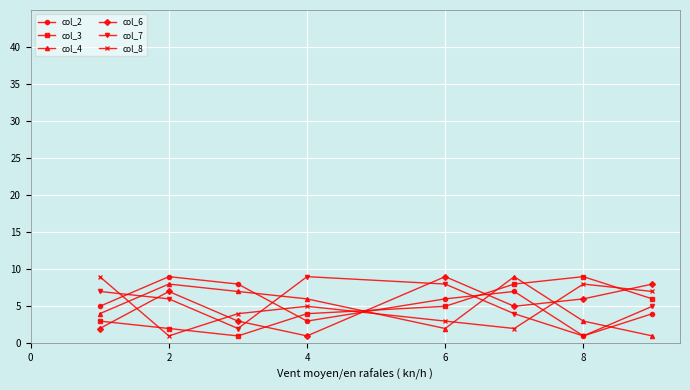

At how many categories does at least one series exceed 3?

8